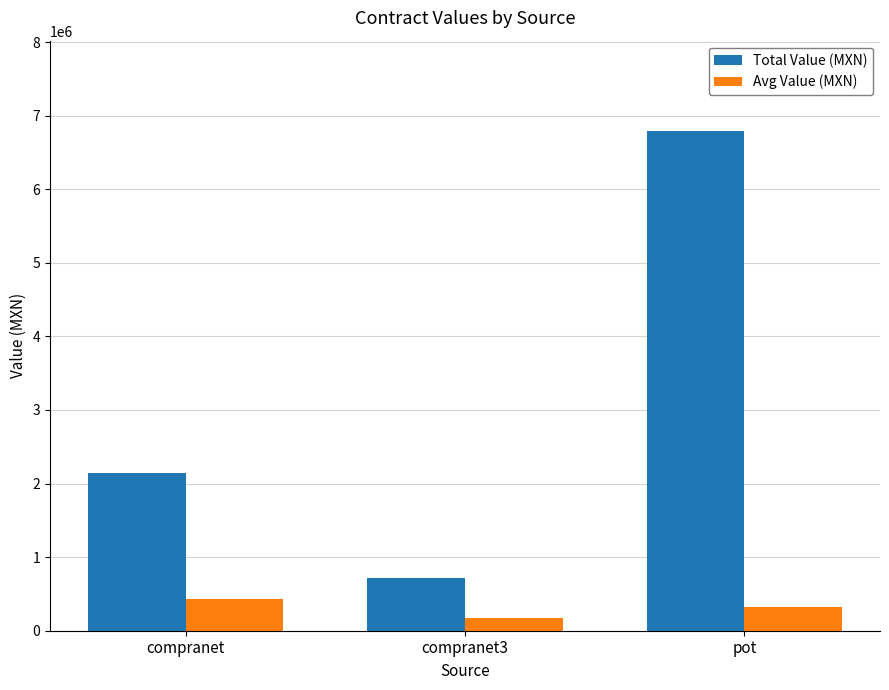

Which series has the widest spread of values?

Total Value (MXN)